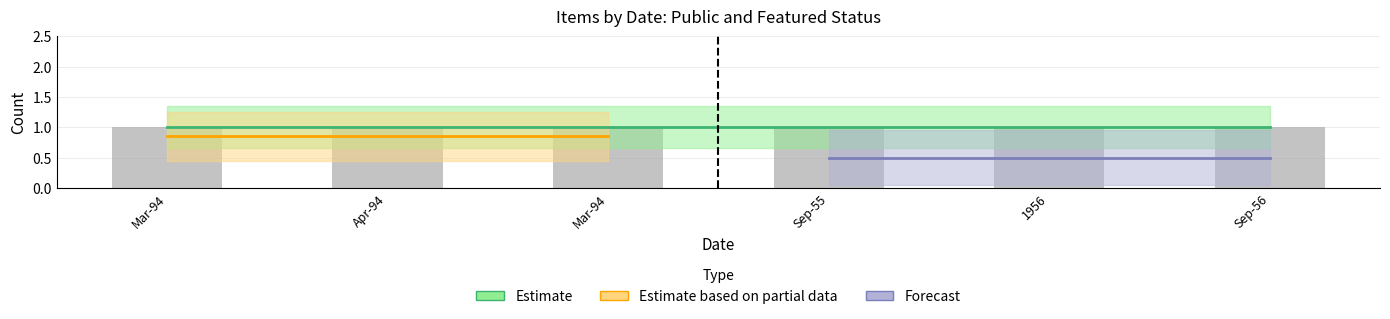

Reading right to left, transcribe all the data shown in this chart.

public: 1	1	1	1	1	1
featured: 0	0	0	0	0	0